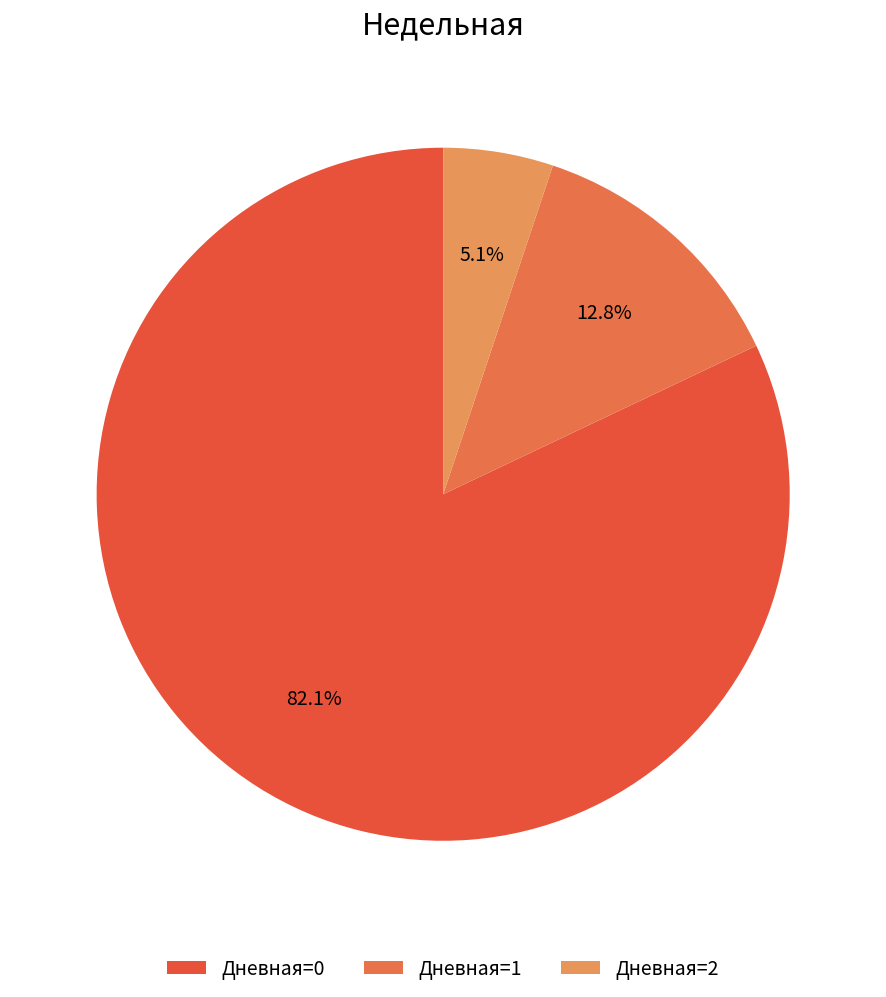

What is the largest slice in the pie chart?

Дневная=0